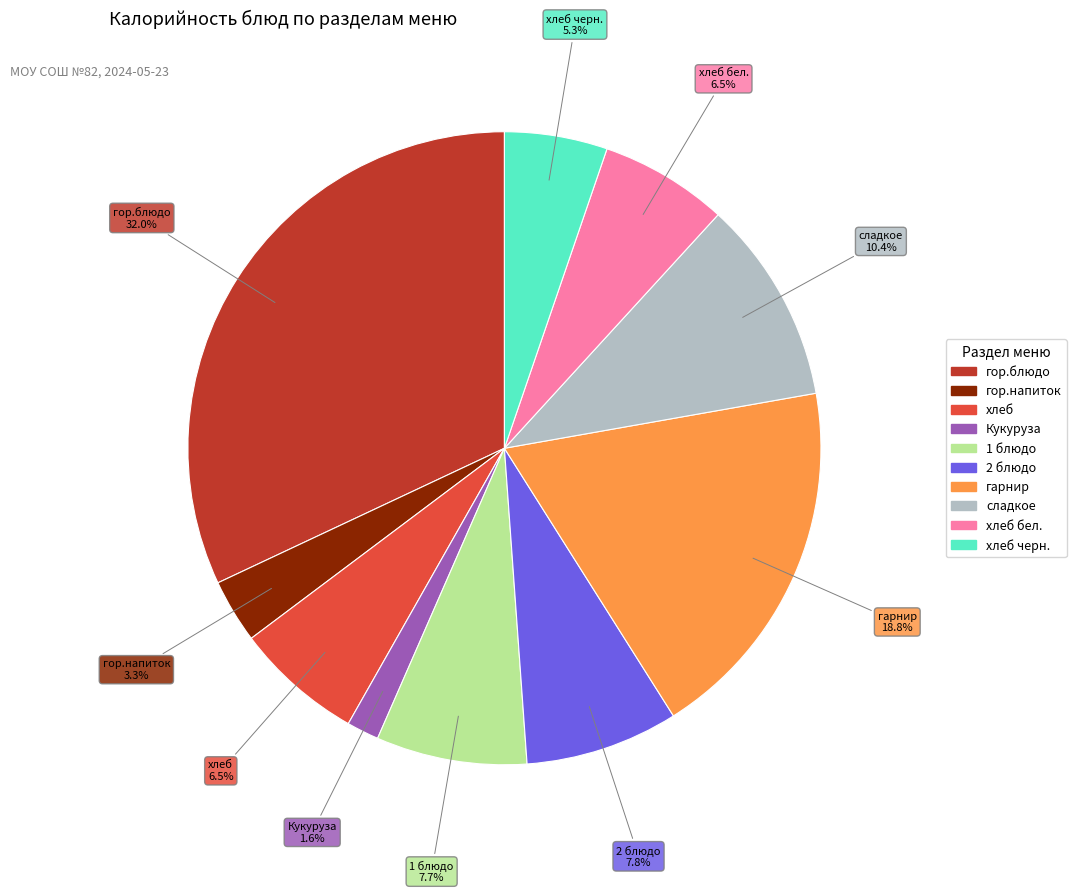

Count the number of slices in the pie.

10